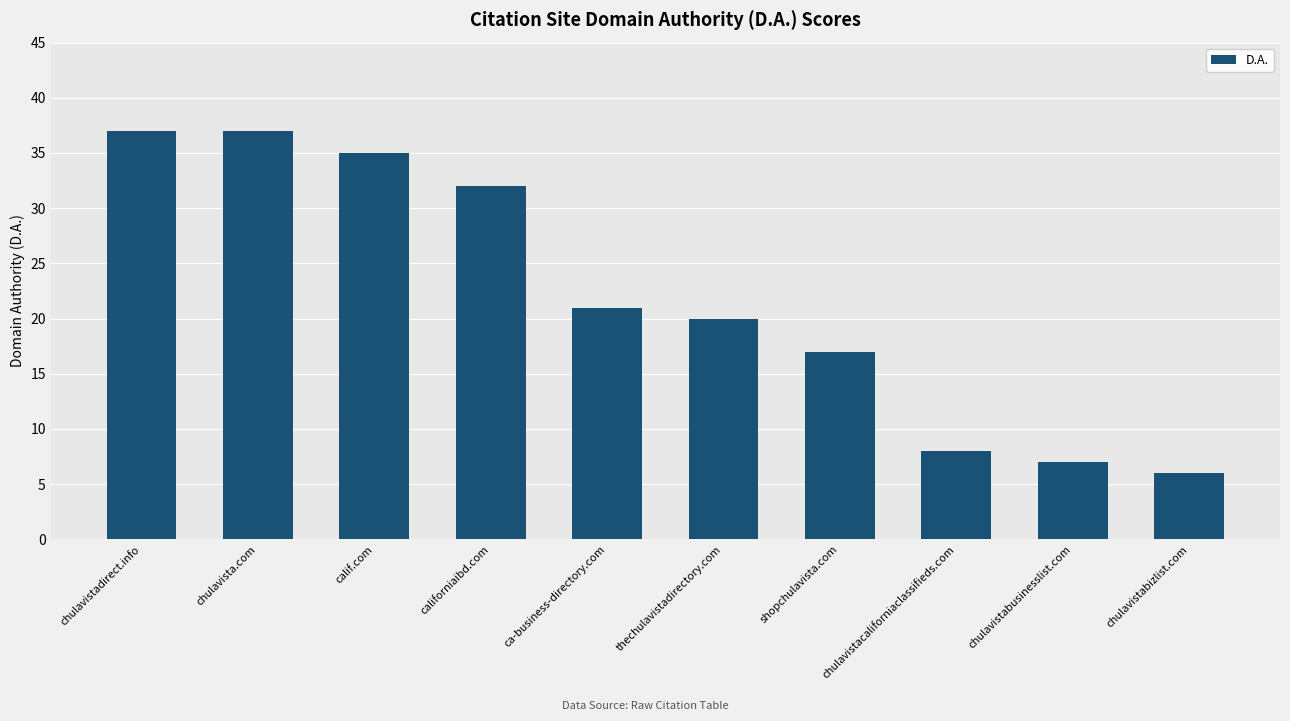

What is the smallest value displayed?

6